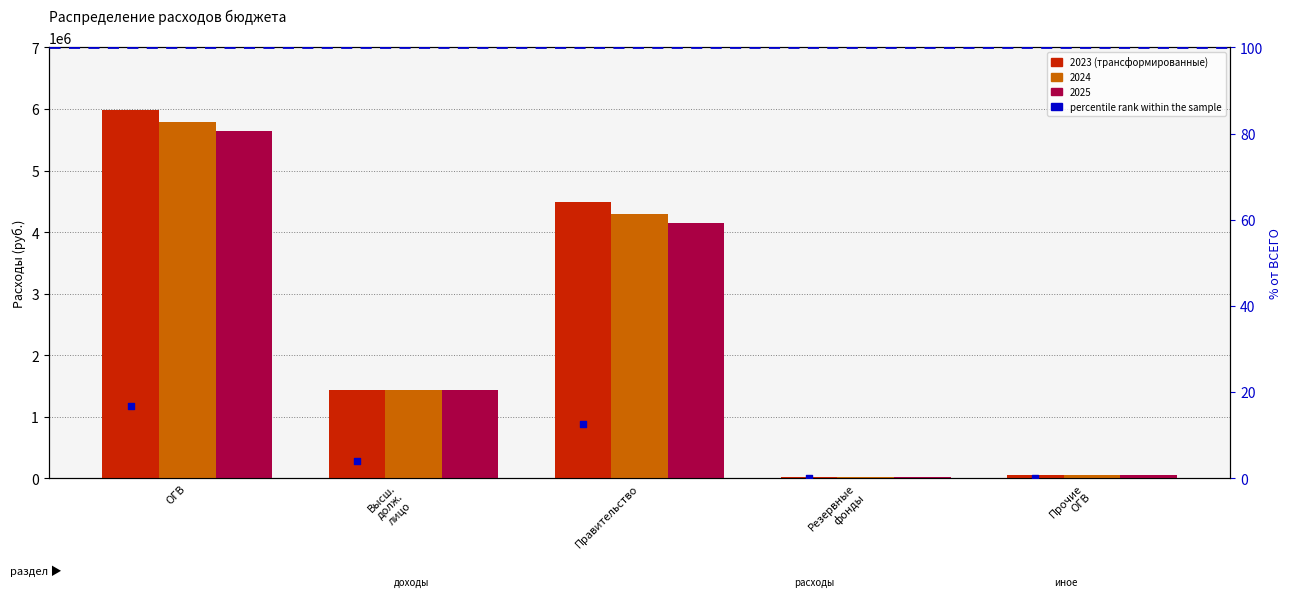

Which series has the widest spread of Y values?

2023